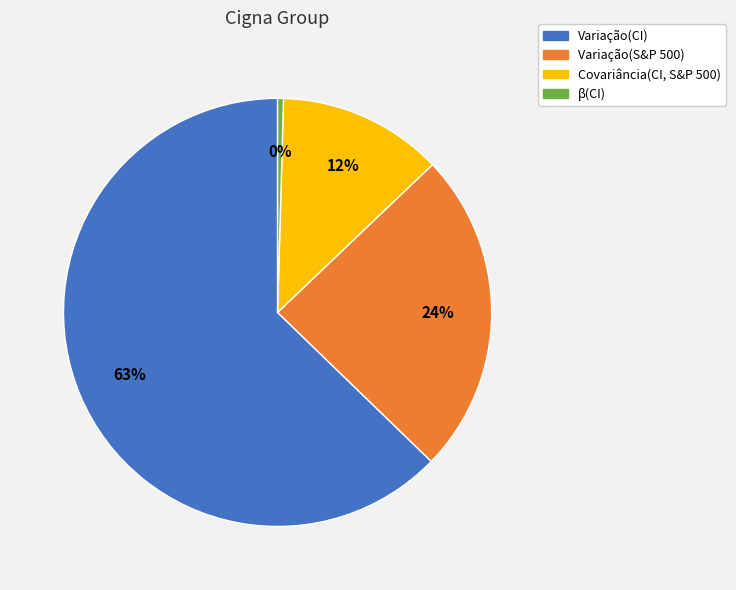

Which slice is the largest?

Variação(CI)